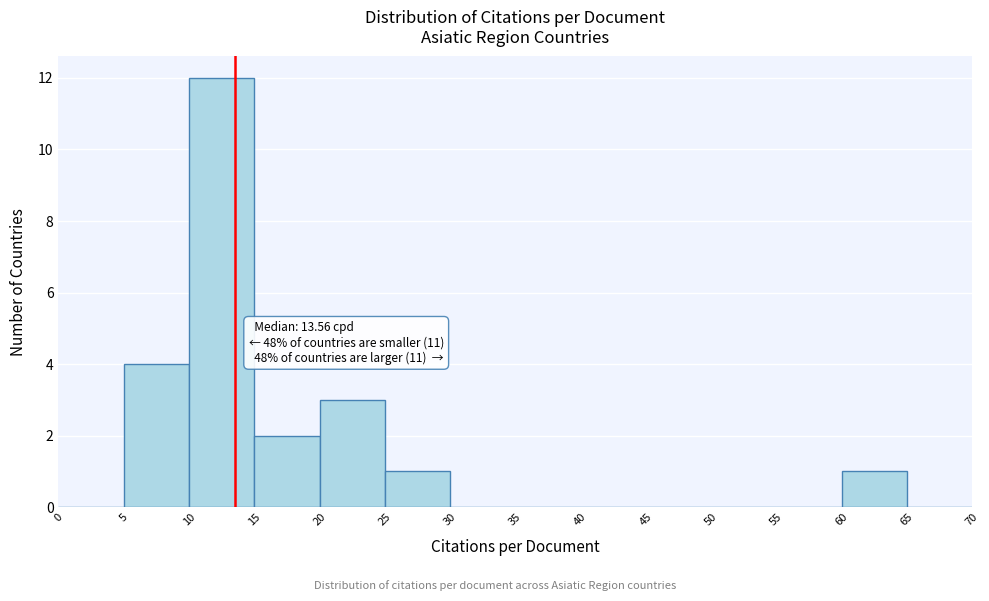

Over which range of the x-axis is the bar tallest?

10 to 15